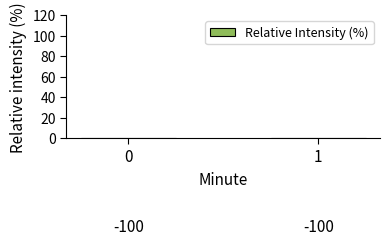

List the labels in order of value, smallest first.

1, 0